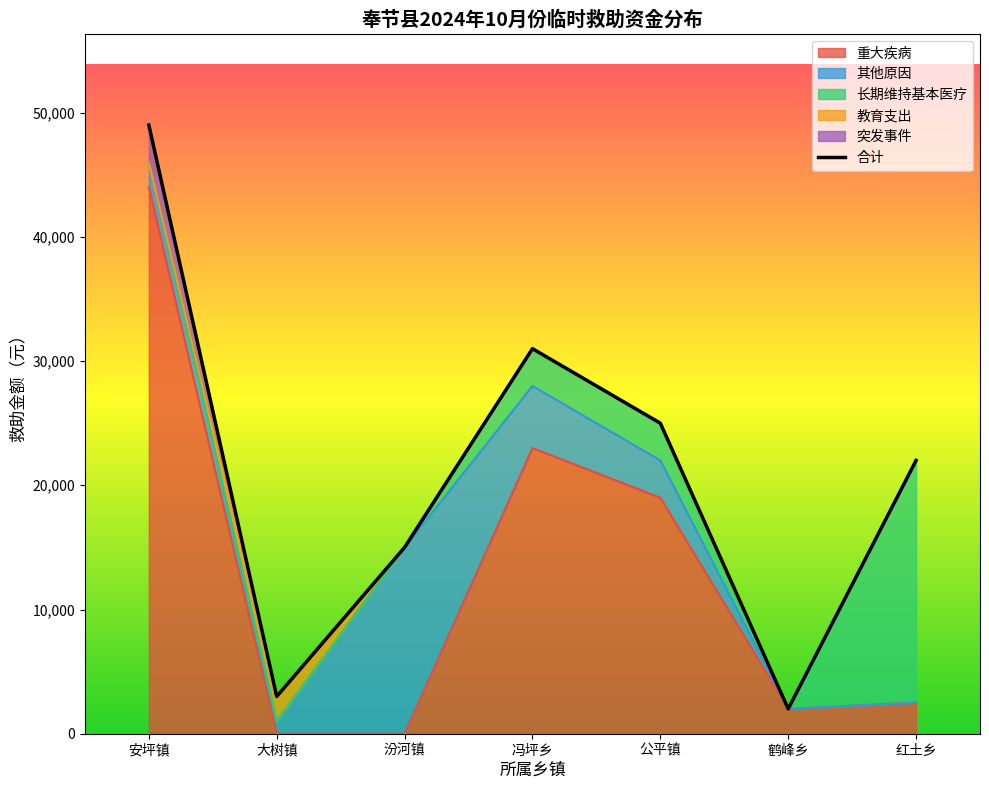

Approximately how many times larger is the value at 公平镇 compared to 冯坪乡?

0.8